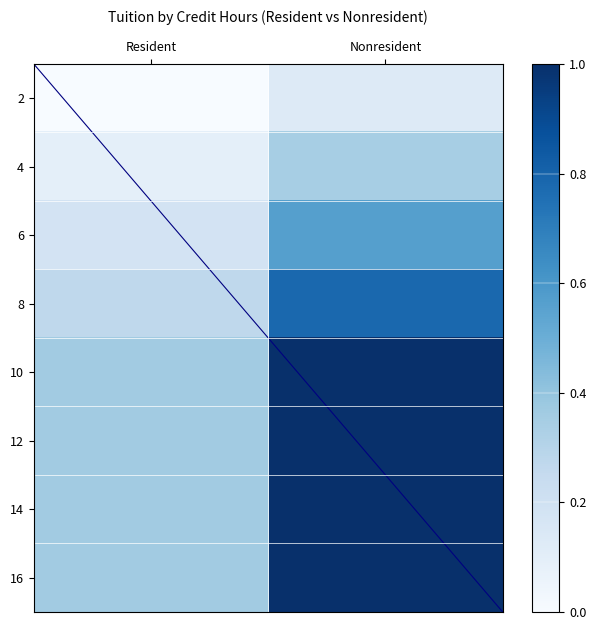

Which has a higher value, Resident or Nonresident?

Nonresident